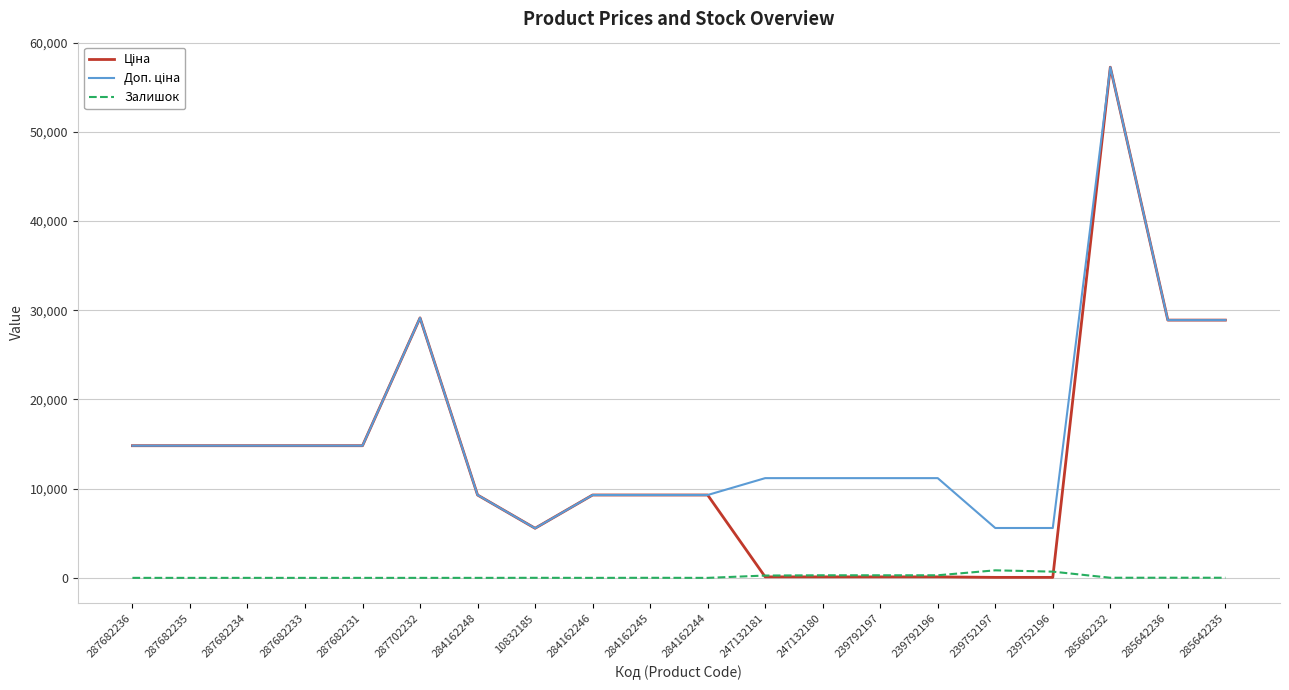

The Залишок series shows 289.0 at 239792197. True or false?

True